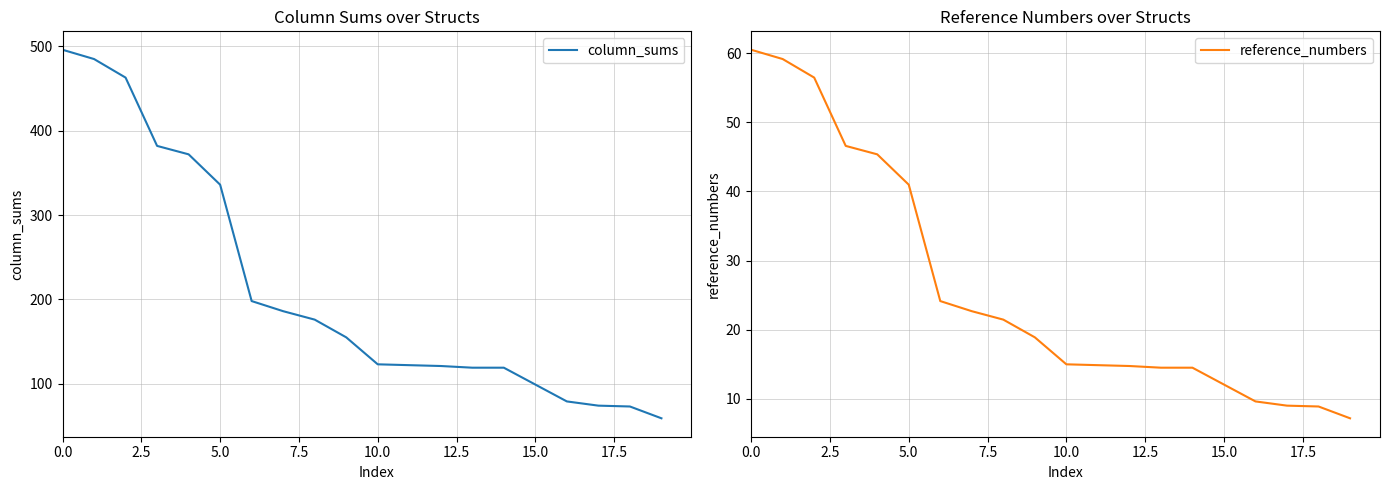

Is it true that column_sums equals 13.8 at 19?

False